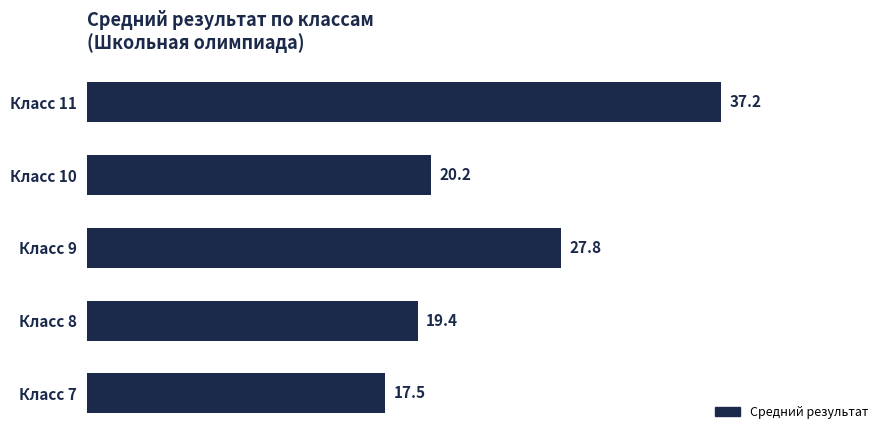

Are the bars horizontal?

Yes